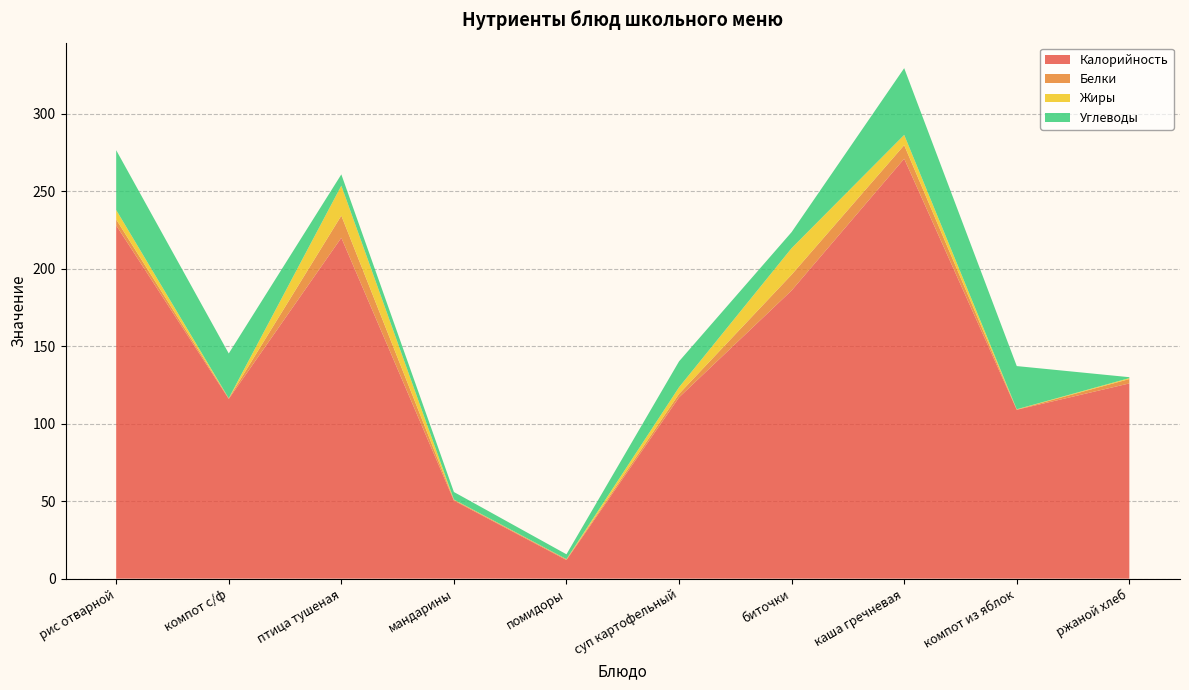

Reading right to left, transcribe all the data shown in this chart.

Калорийность: 126.0	109.0	271.0	186.0	117.0	12.0	50.4	220.0	116.0	228.0
Белки: 2.8	0.2	8.8	10.2	2.3	0.5	0.5	14.3	0.4	3.8
Жиры: 0.6	0.2	6.6	17.1	4.3	0.1	0.2	19.4	0.0	6.1
Углеводы: 0.6	27.9	43.1	10.3	16.7	3.1	4.9	7.3	28.9	38.6